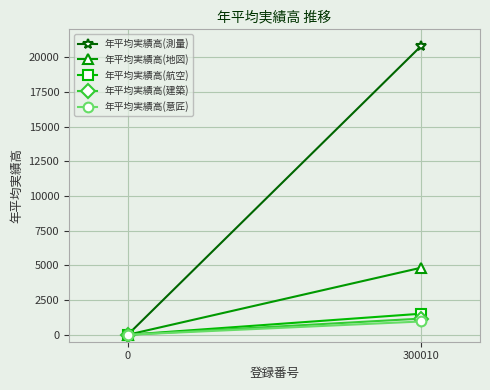

List the series in order of their peak value, lowest first.

年平均実績高(意匠), 年平均実績高(建築), 年平均実績高(航空), 年平均実績高(地図), 年平均実績高(測量)